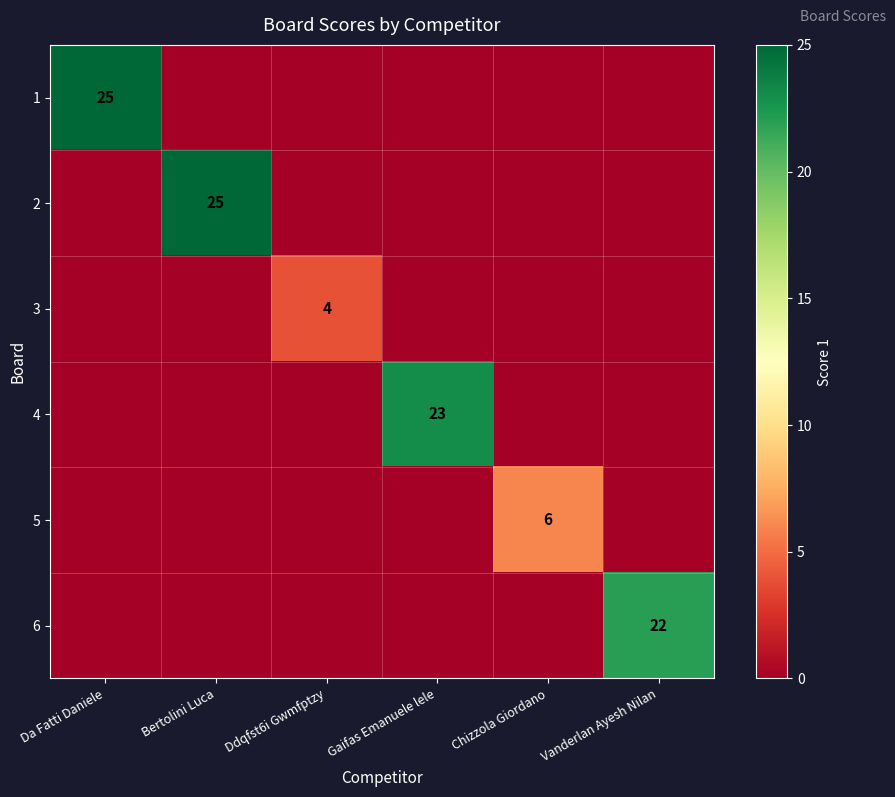

What is the total value across all series at Chizzola Giordano?

6